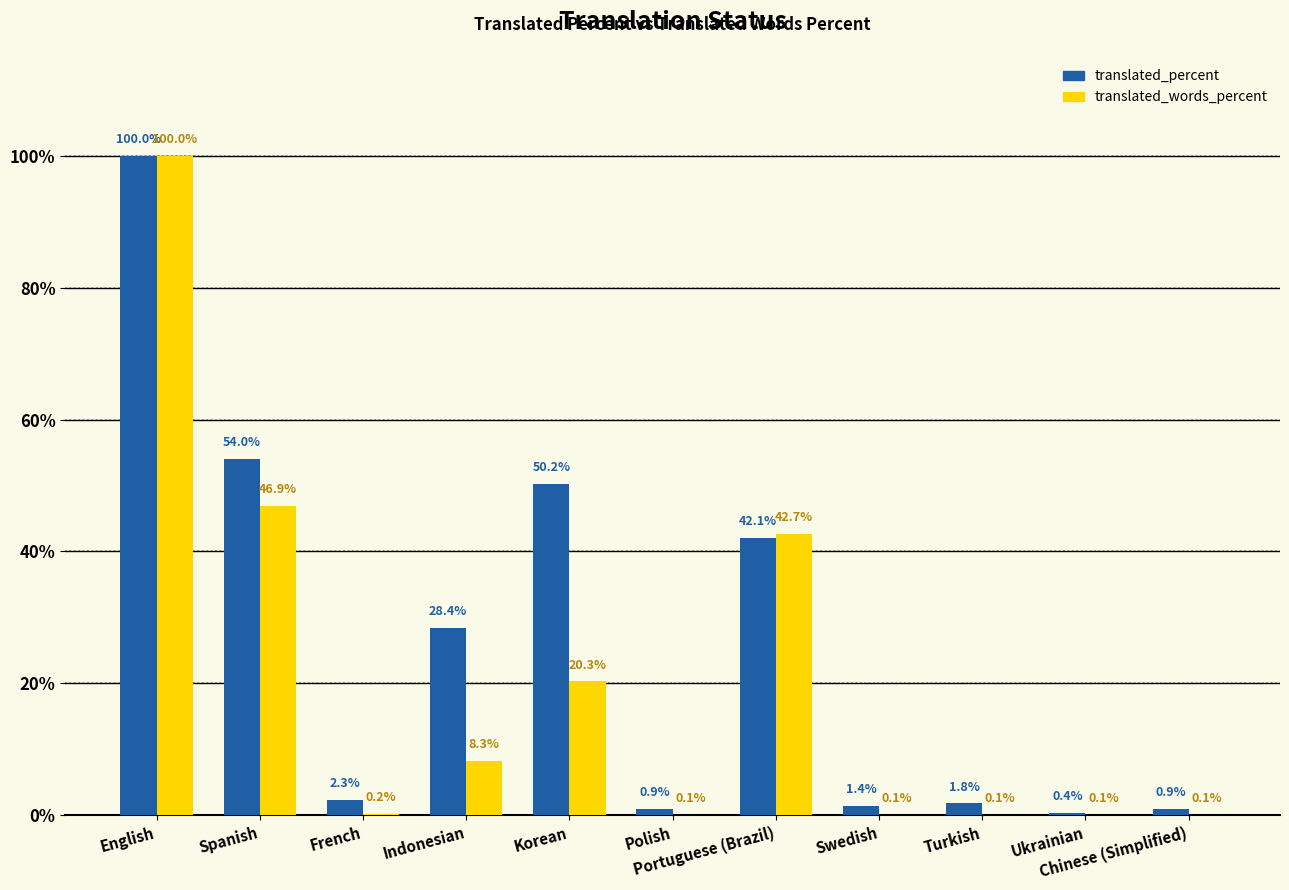

What are all the series names shown in the legend?

translated_percent, translated_words_percent